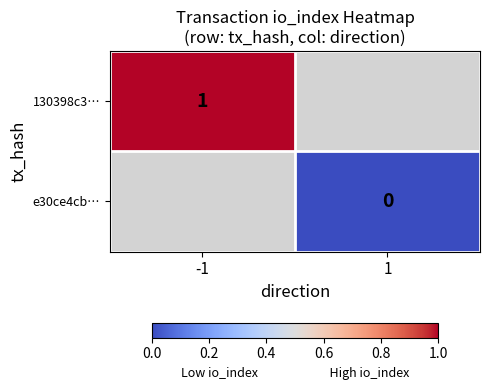

Is the value of e30ce4cb… at 1 greater than the value of 130398c3… at -1?

No